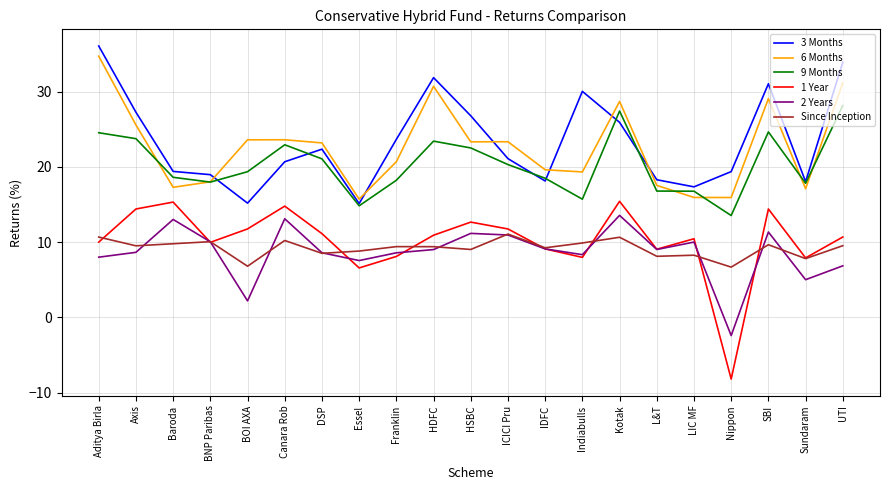

Where is 6 Months nearest to the value 25?

Axis